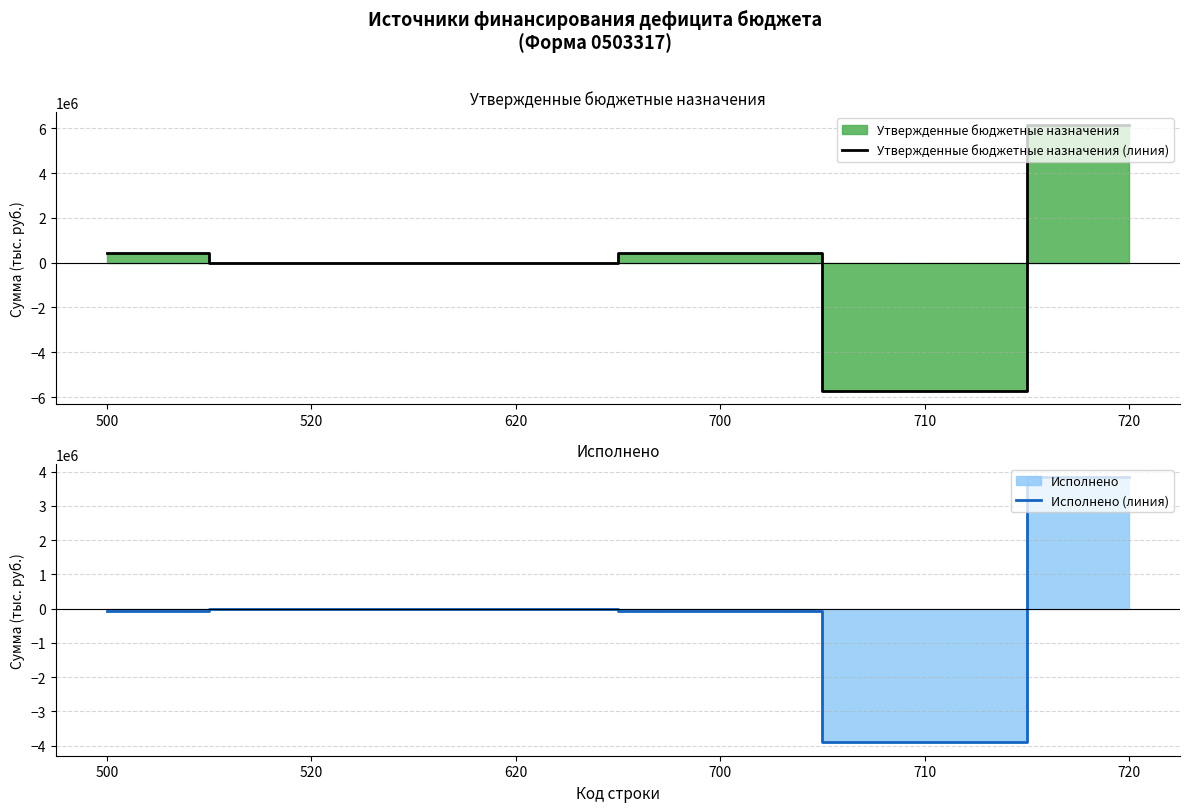

The value of Исполнено (линия) at 700 is -14852.8. True or false?

False